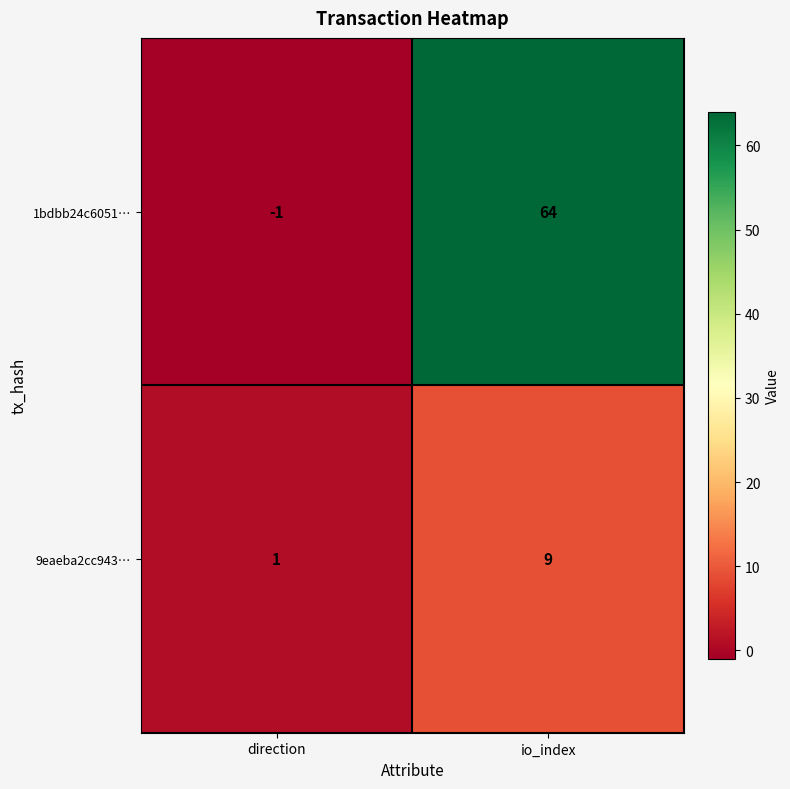

What is the total value across all series at io_index?

73